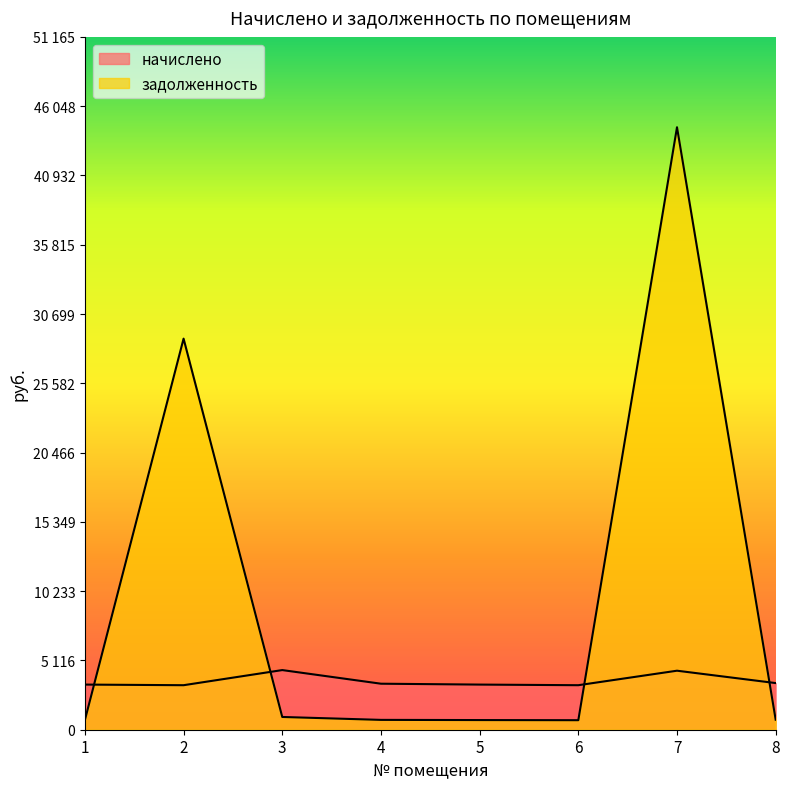

Which series ends up on top after the final intersection of начислено and задолженность?

начислено